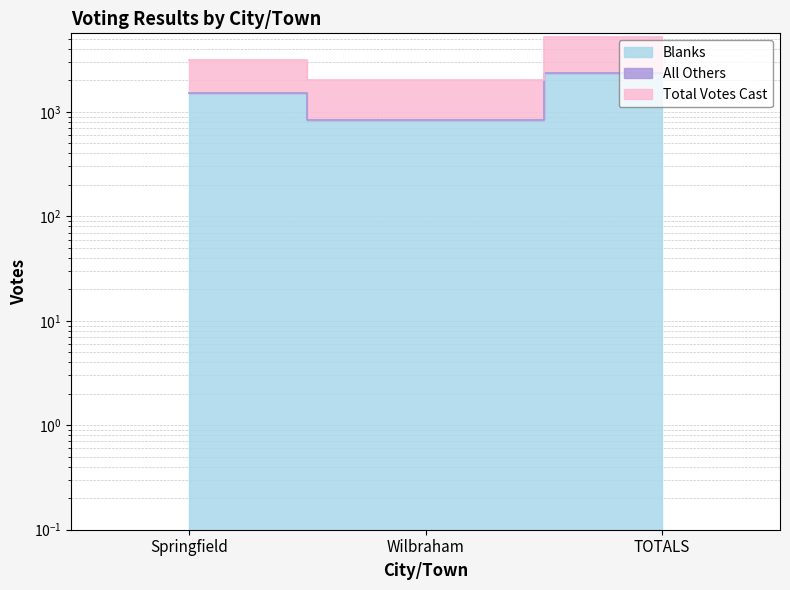

The value of Blanks at TOTALS is 2363. True or false?

True